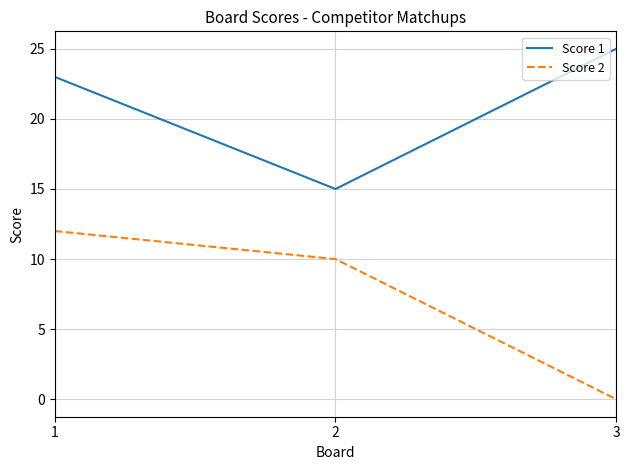

What is the sum of the Score 2 values at 2 and 3?

10